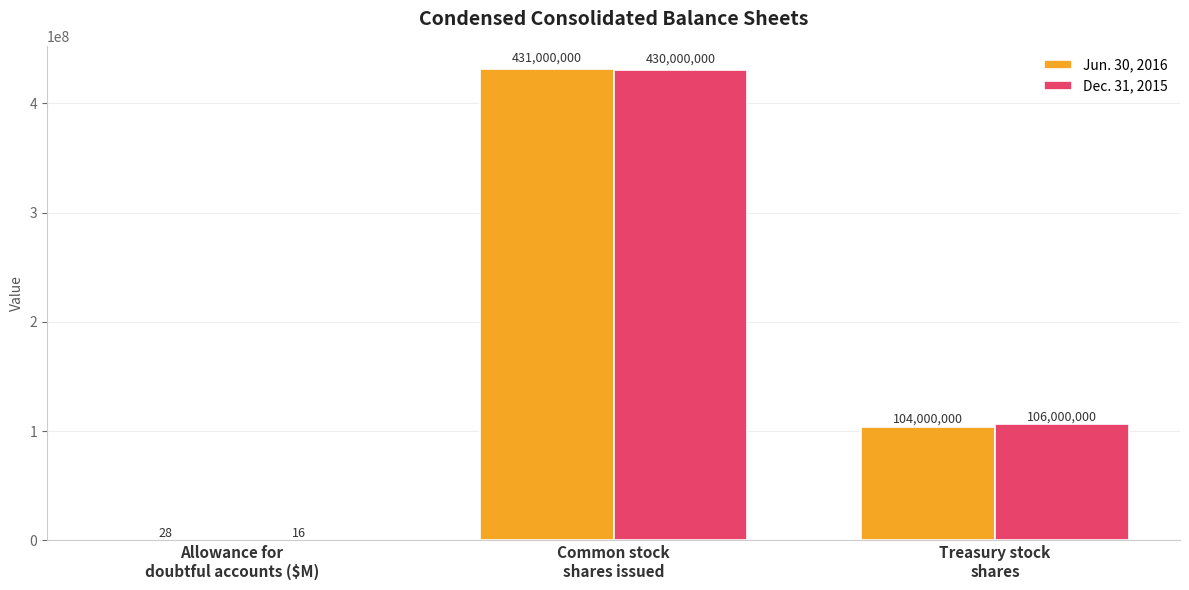

The value of Jun. 30, 2016 at Common stock
shares issued is 431000000. True or false?

True